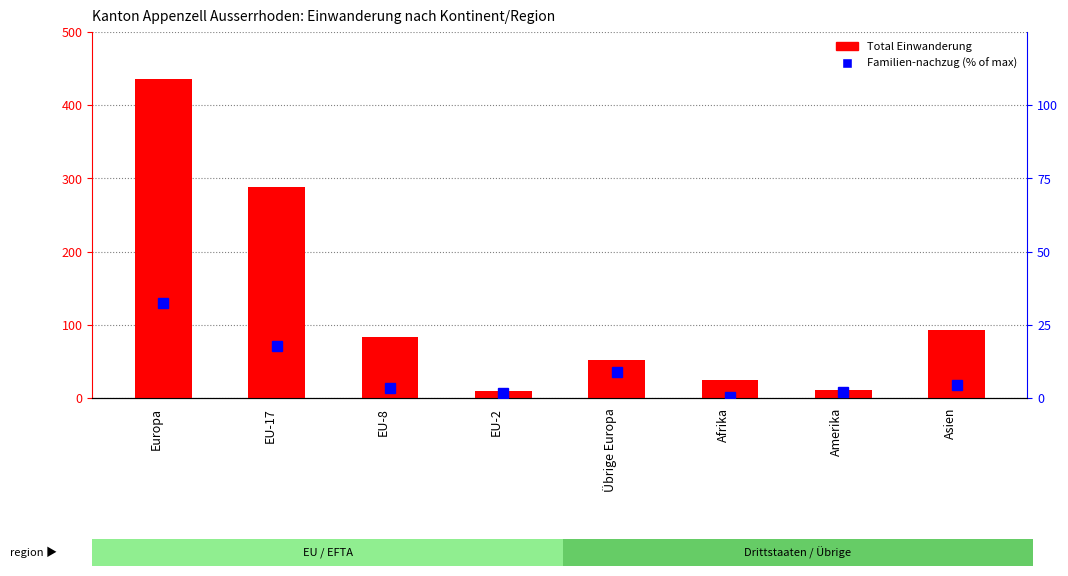

Reading left to right, what are all the values shown in this chart?

Total Einwanderung: Europa=436.0	EU-17=288.0	EU-8=83.0	EU-2=10.0	Übrige Europa=52.0	Afrika=24.0	Amerika=11.0	Asien=93.0
Familien-nachzug (% of max): Europa=32.3	EU-17=17.9	EU-8=3.4	EU-2=1.6	Übrige Europa=8.7	Afrika=0.5	Amerika=2.1	Asien=4.6